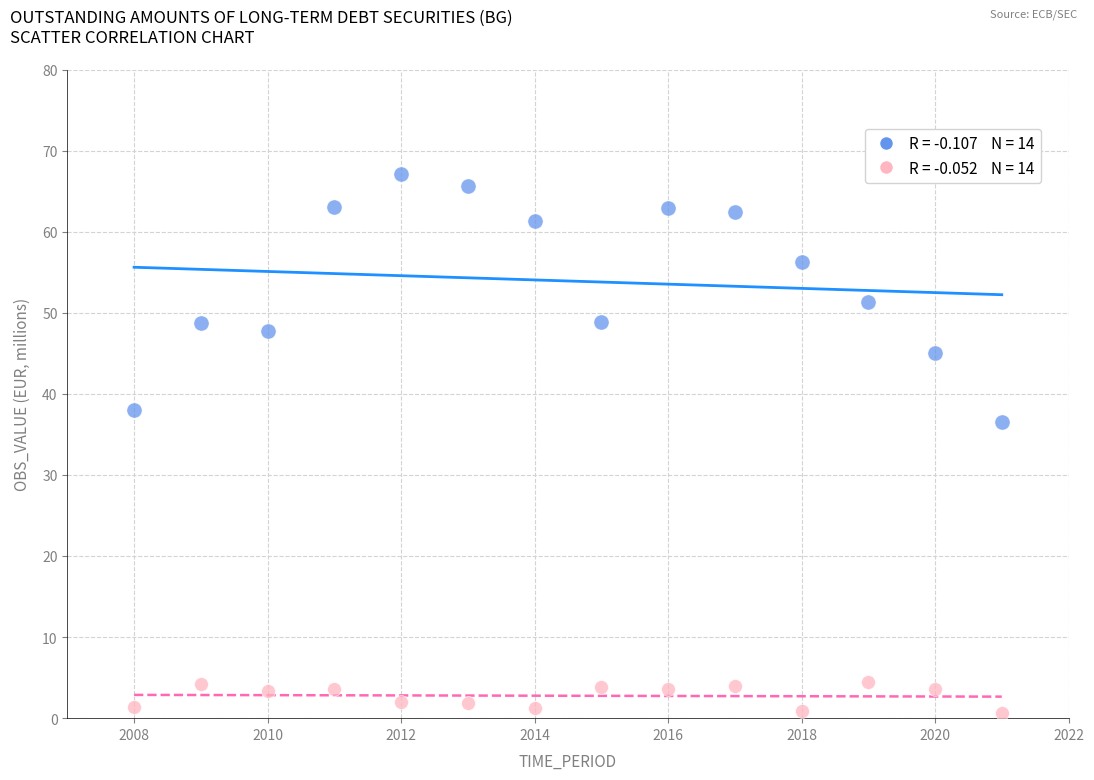

Across all data points, what is the range of Y values (max minus min)?

66.4